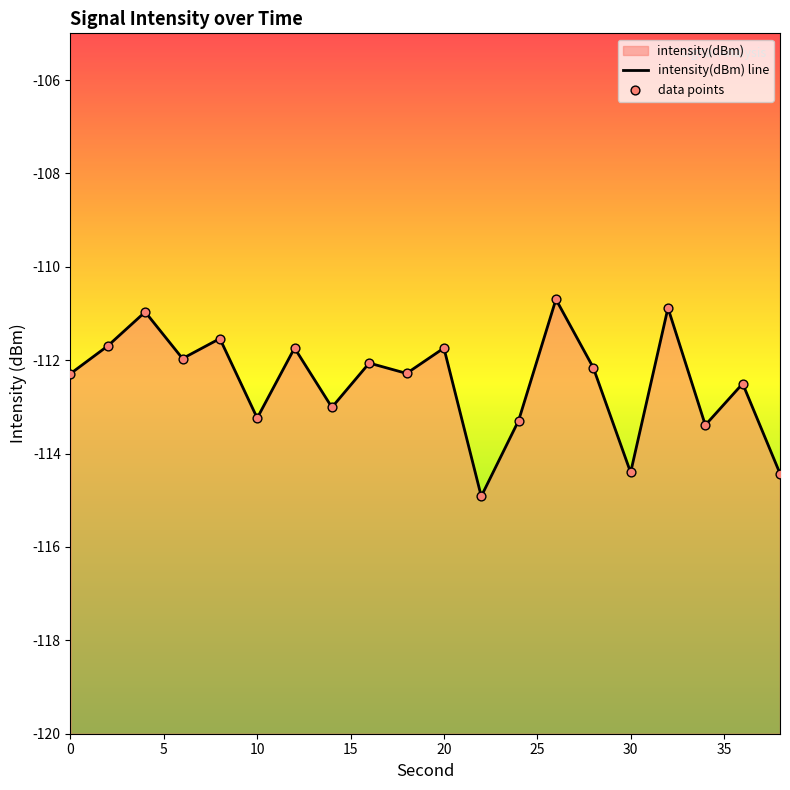

At how many categories does at least one series exceed -114?

17